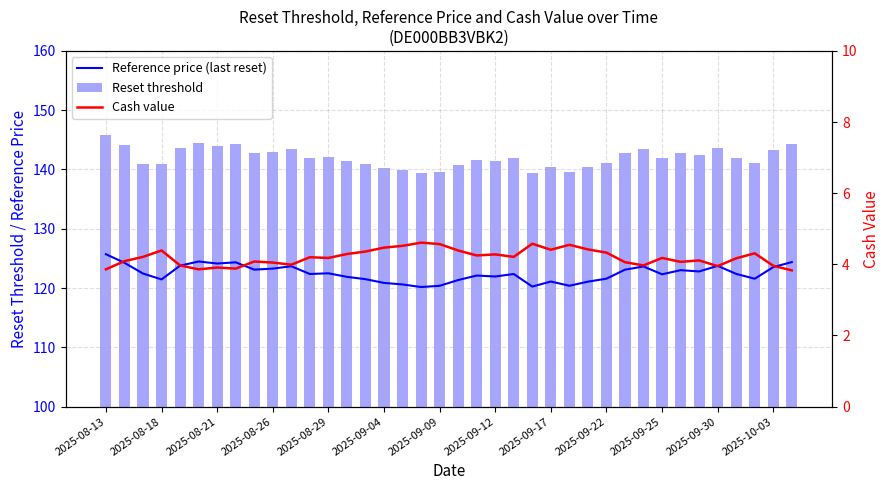

Reading right to left, transcribe all the data shown in this chart.

Reference price (last reset): 124.4	123.5	121.6	122.4	123.8	122.8	123.0	122.3	123.6	123.1	121.6	121.1	120.4	121.1	120.2	122.4	122.0	122.1	121.3	120.4	120.2	120.6	120.9	121.5	121.9	122.5	122.4	123.7	123.3	123.1	124.3	124.1	124.5	123.8	121.5	122.5	124.3	125.7
Reset threshold: 144.3	143.3	141.0	142.0	143.6	142.4	142.7	141.9	143.4	142.8	141.0	140.5	139.7	140.5	139.5	141.9	141.5	141.6	140.8	139.6	139.4	139.9	140.2	140.9	141.4	142.1	141.9	143.5	143.0	142.8	144.2	144.0	144.4	143.6	140.9	141.0	144.1	145.8
Cash value: 3.8	4.0	4.3	4.2	4.0	4.1	4.1	4.2	4.0	4.1	4.3	4.4	4.5	4.4	4.6	4.2	4.3	4.2	4.4	4.6	4.6	4.5	4.5	4.4	4.3	4.2	4.2	4.0	4.0	4.1	3.9	3.9	3.9	4.0	4.4	4.2	4.1	3.9